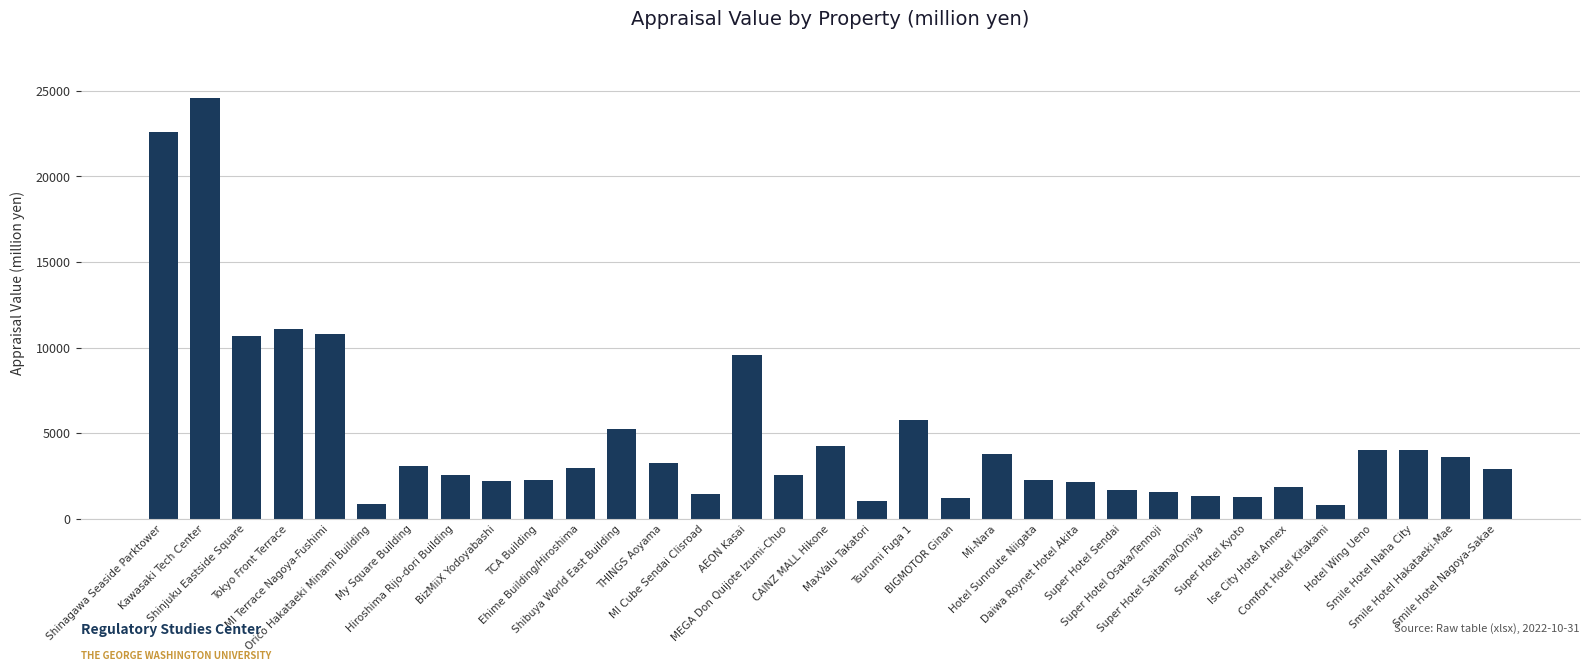

What is the value of the 27th bar from the left?

1290